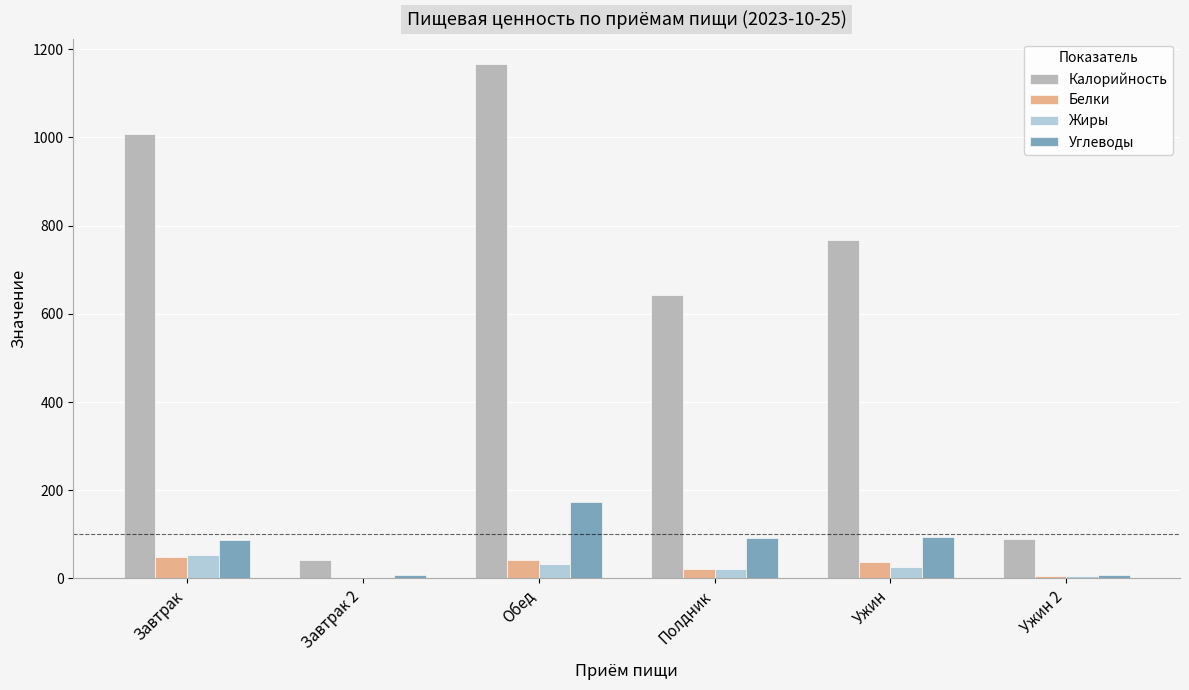

What are all the series names shown in the legend?

Калорийность, Белки, Жиры, Углеводы